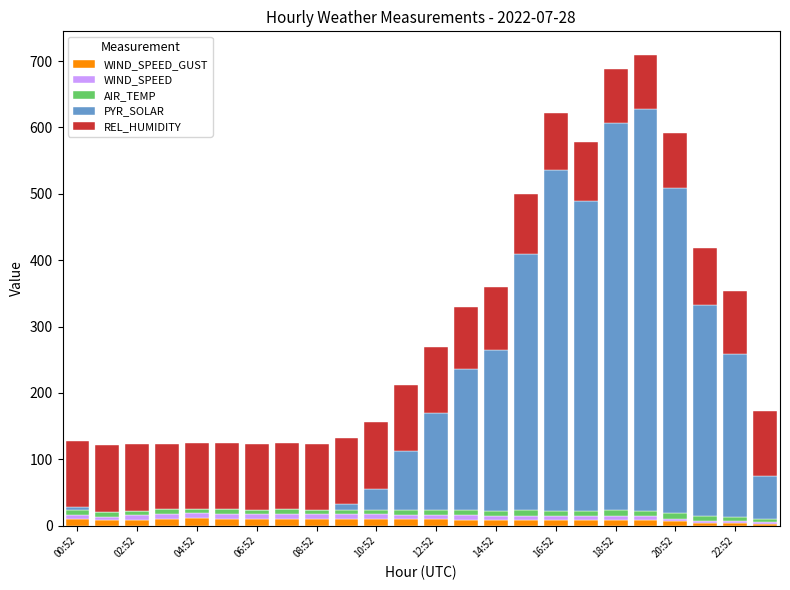

List the labels in order of WIND_SPEED_GUST value, smallest first.

23, 21, 22, 20, 02:52, 17, 19, 18, 16, 14, 13, 15, 04:52, 00:52, 12, 22:52, 06:52, 20:52, 18:52, 16:52, 12:52, 14:52, 10:52, 08:52